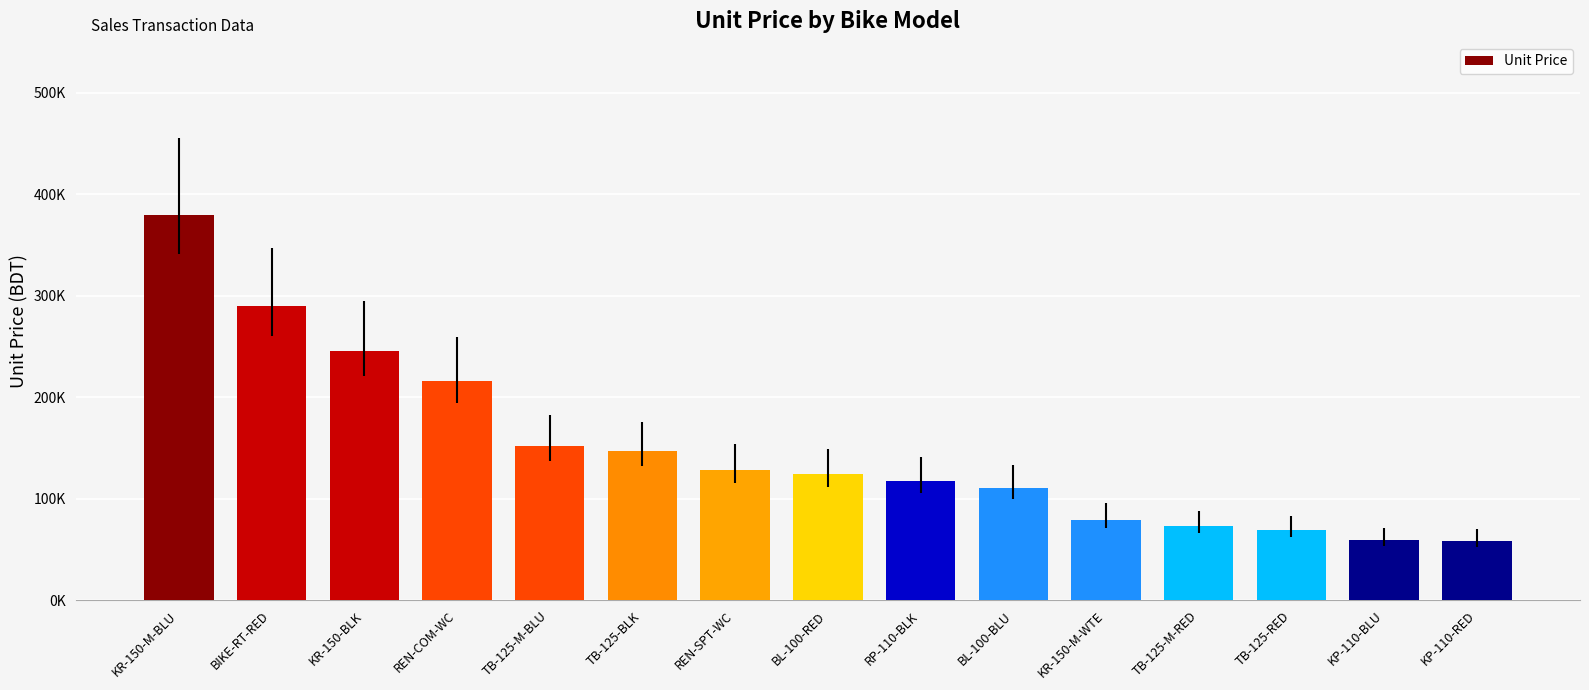

Where is the data nearest to the value 218652?

REN-COM-WC